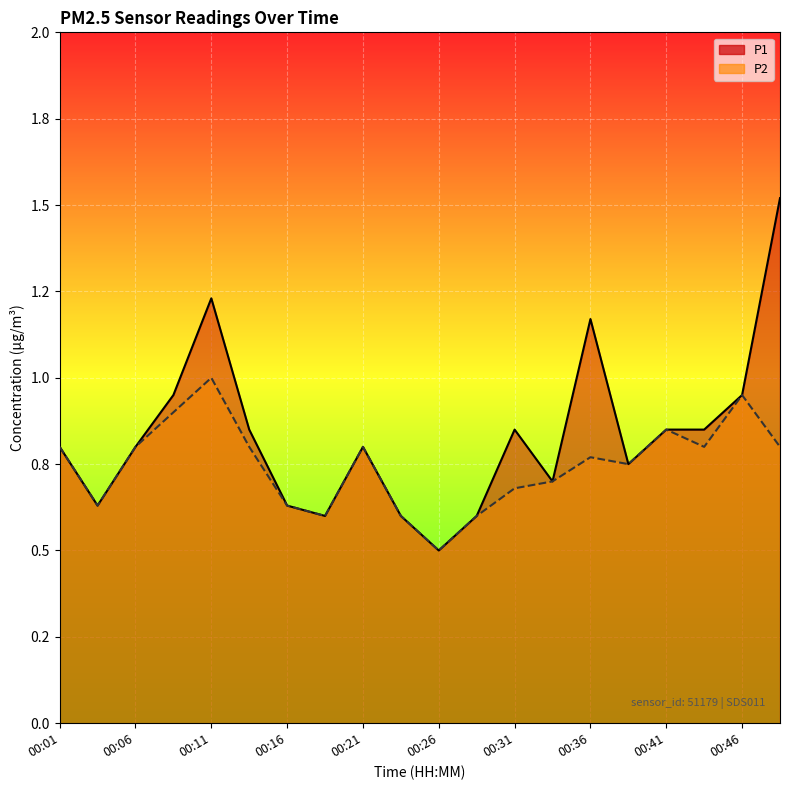

True or false: P2 and P1 cross at least once.

False